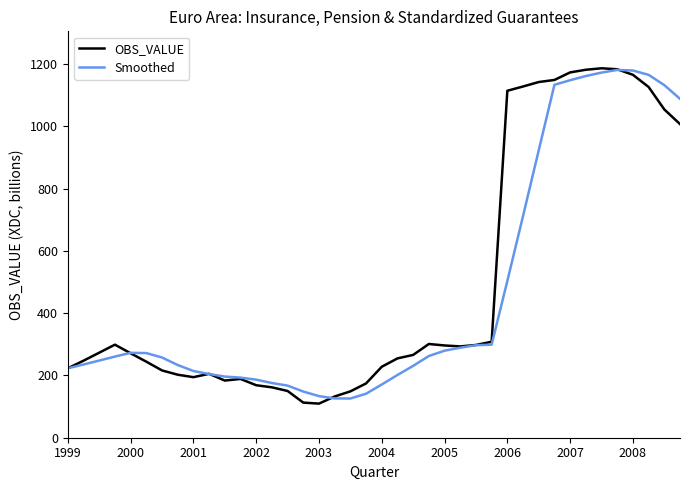

What is the minimum value for Smoothed?

125.9